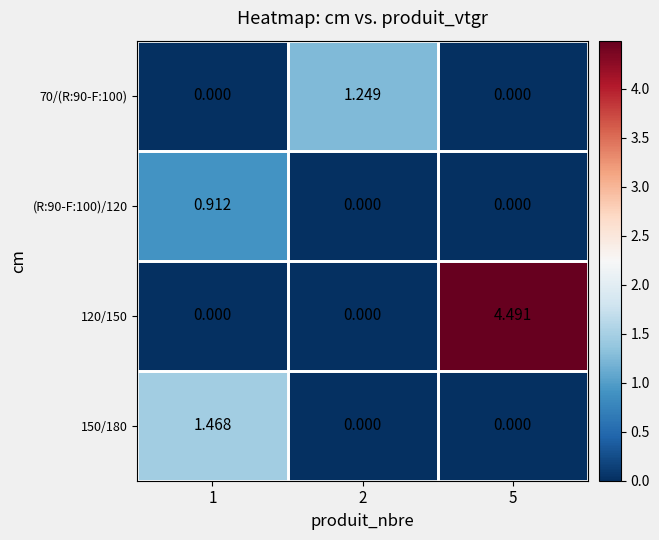

Is the value of (R:90-F:100)/120 at 5 greater than the value of 150/180 at 1?

No